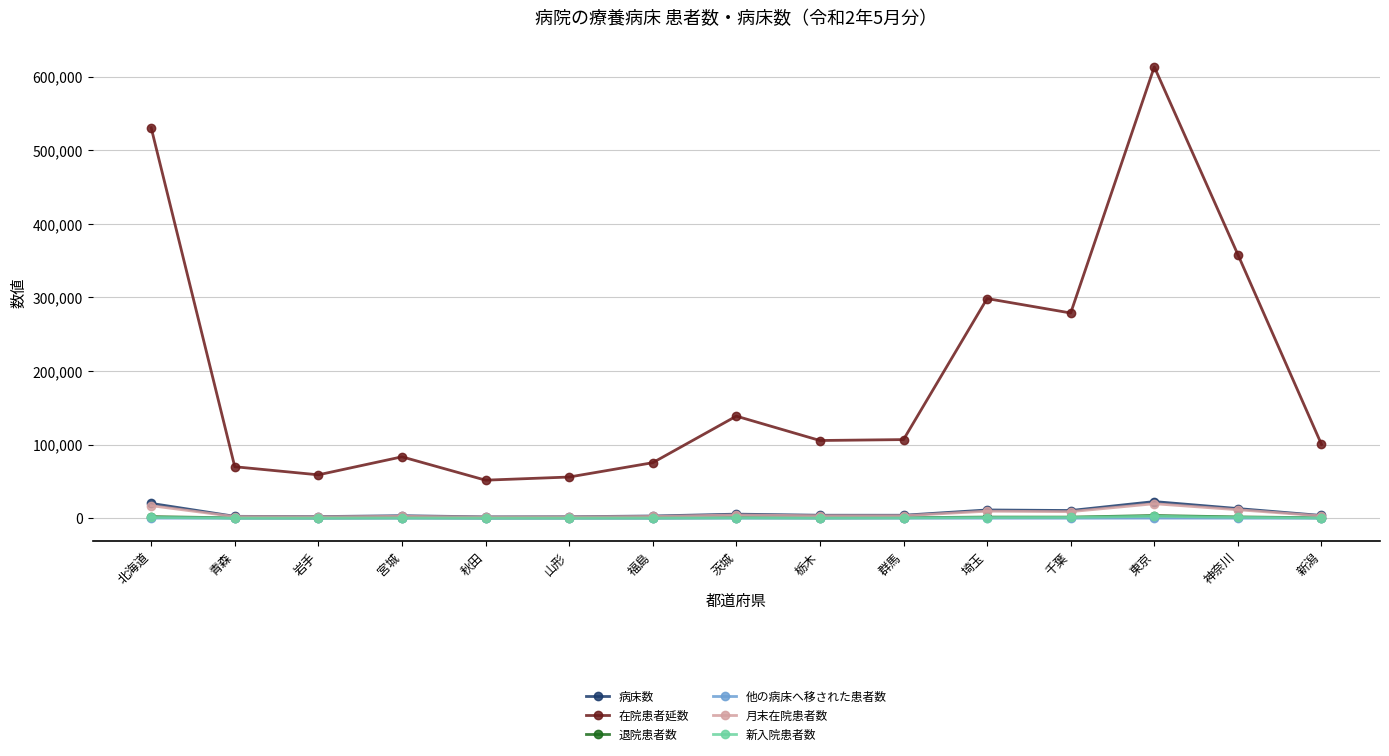

At which category does 在院患者延数 reach its first local valley?

岩手